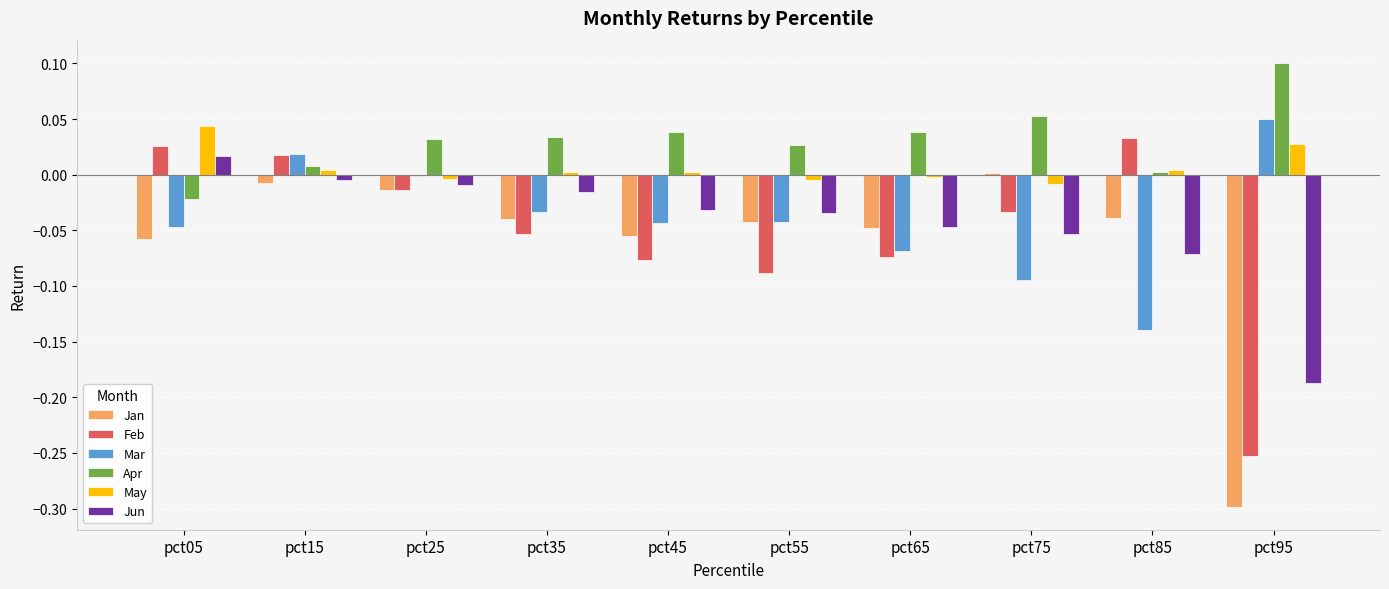

How many data points in Jan are above 0?

1